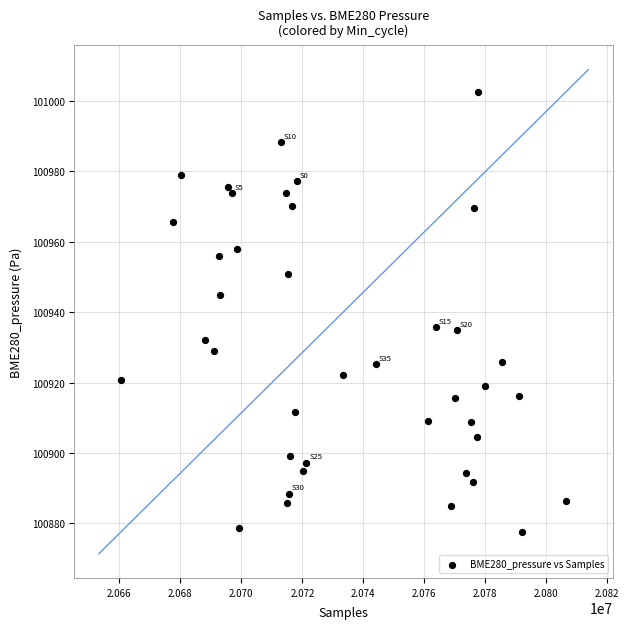

What is the range of X values (max minus min)?

145966.0